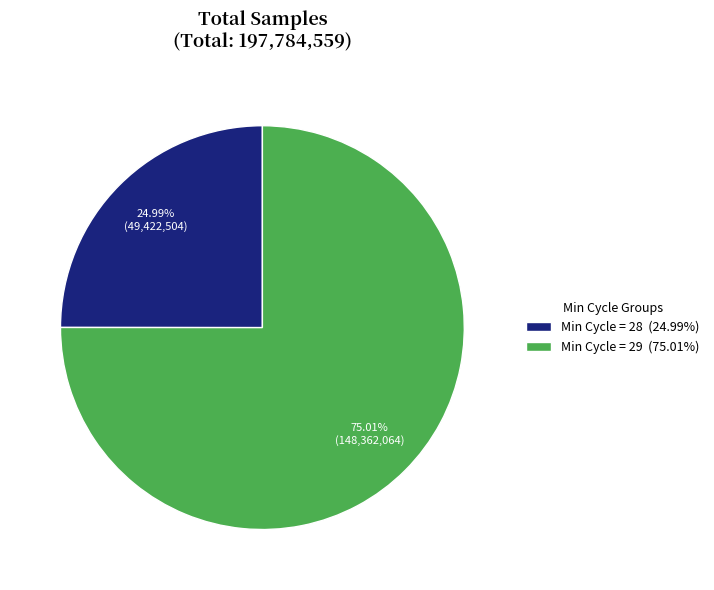

Is there any slice that represents more than half of the pie?

Yes